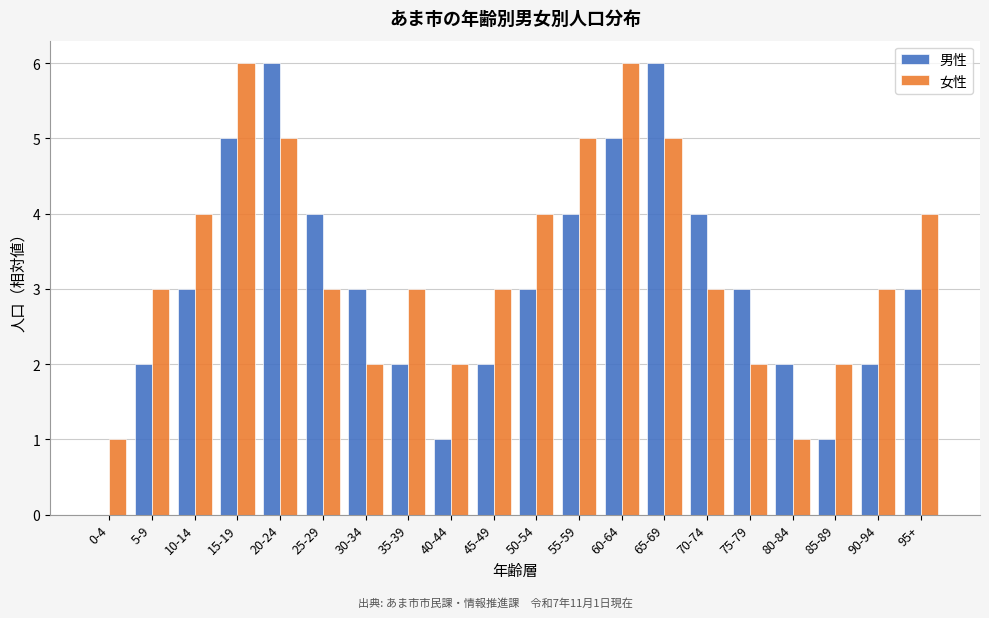

What is the total value across all series at 60-64?

11